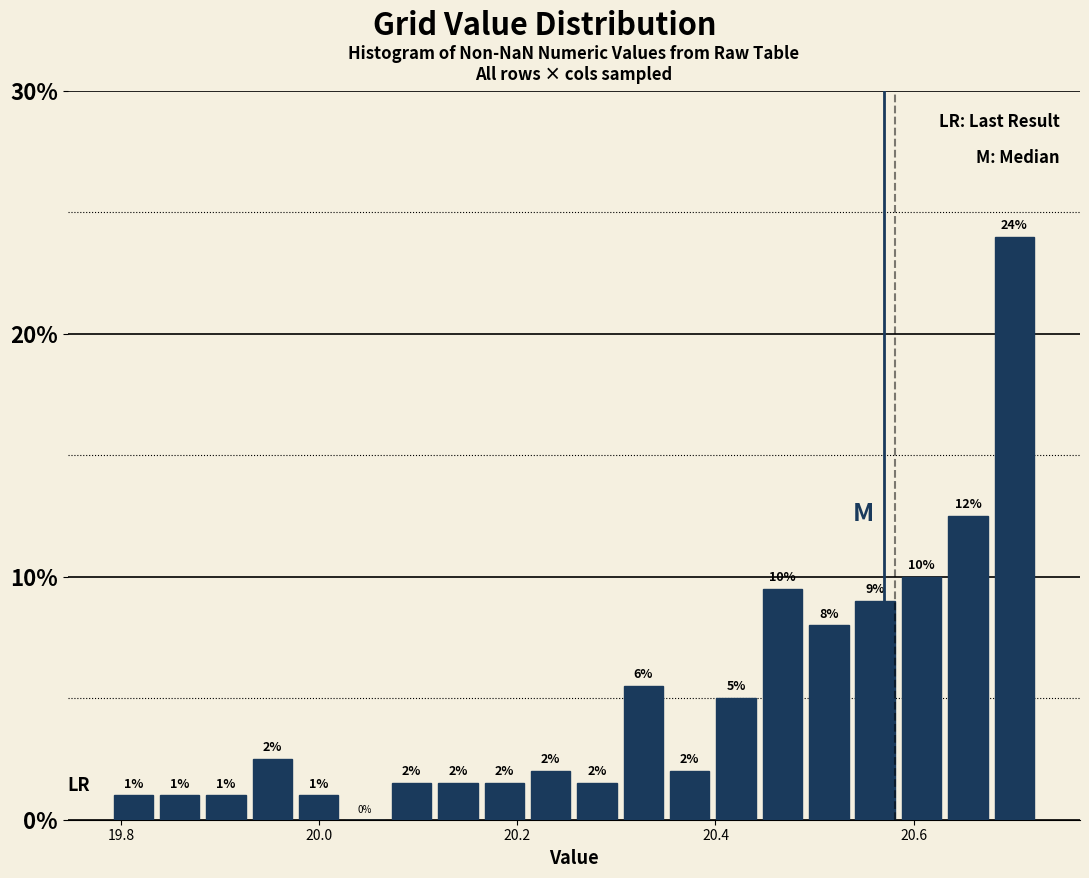

Around what value on the x-axis is the tallest bar? Give the approximate position of its centre, as read against the axis.

20.70